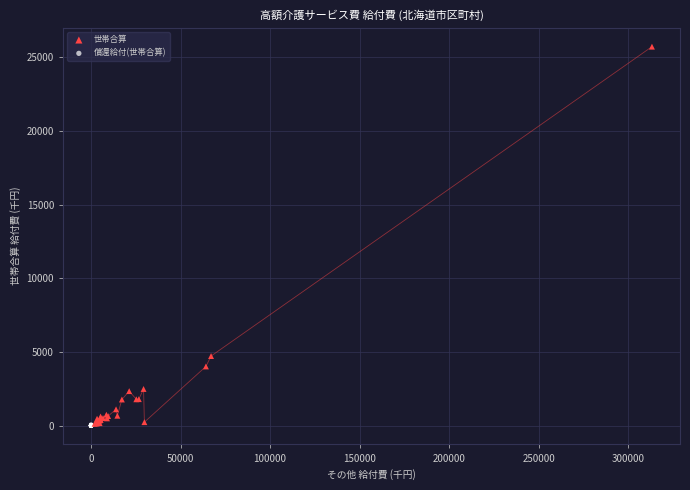

Which series has the widest spread of Y values?

世帯合算